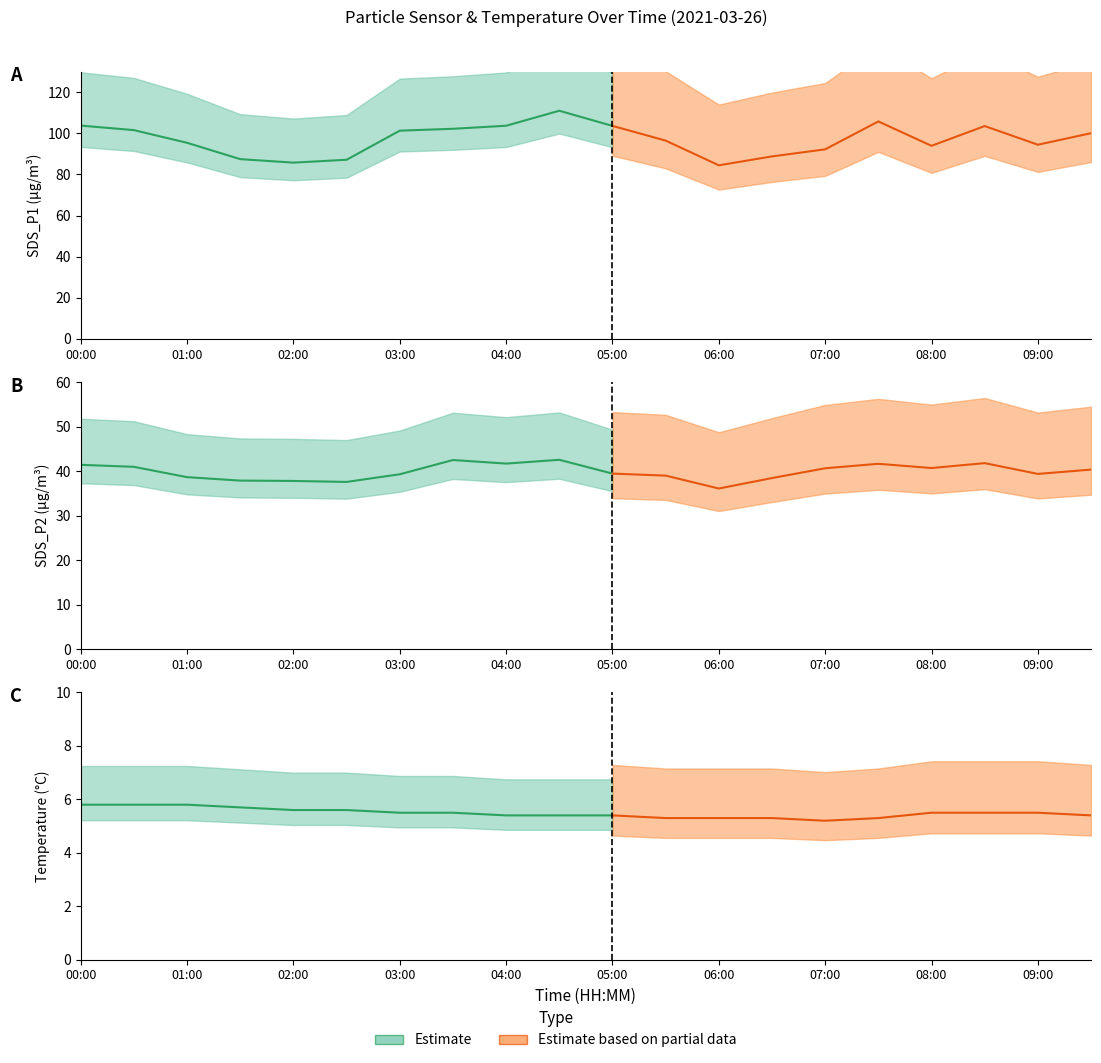

Is the value of Temp at 08:30 greater than the value of SDS_P1 at 05:00?

No